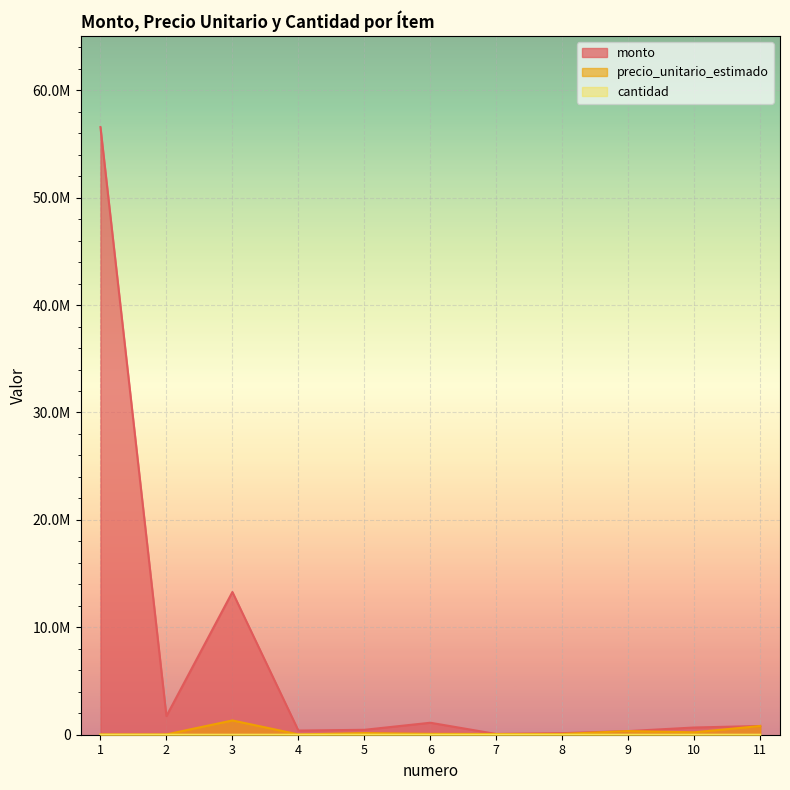

What is the approximate value of cantidad at 5?

3.0